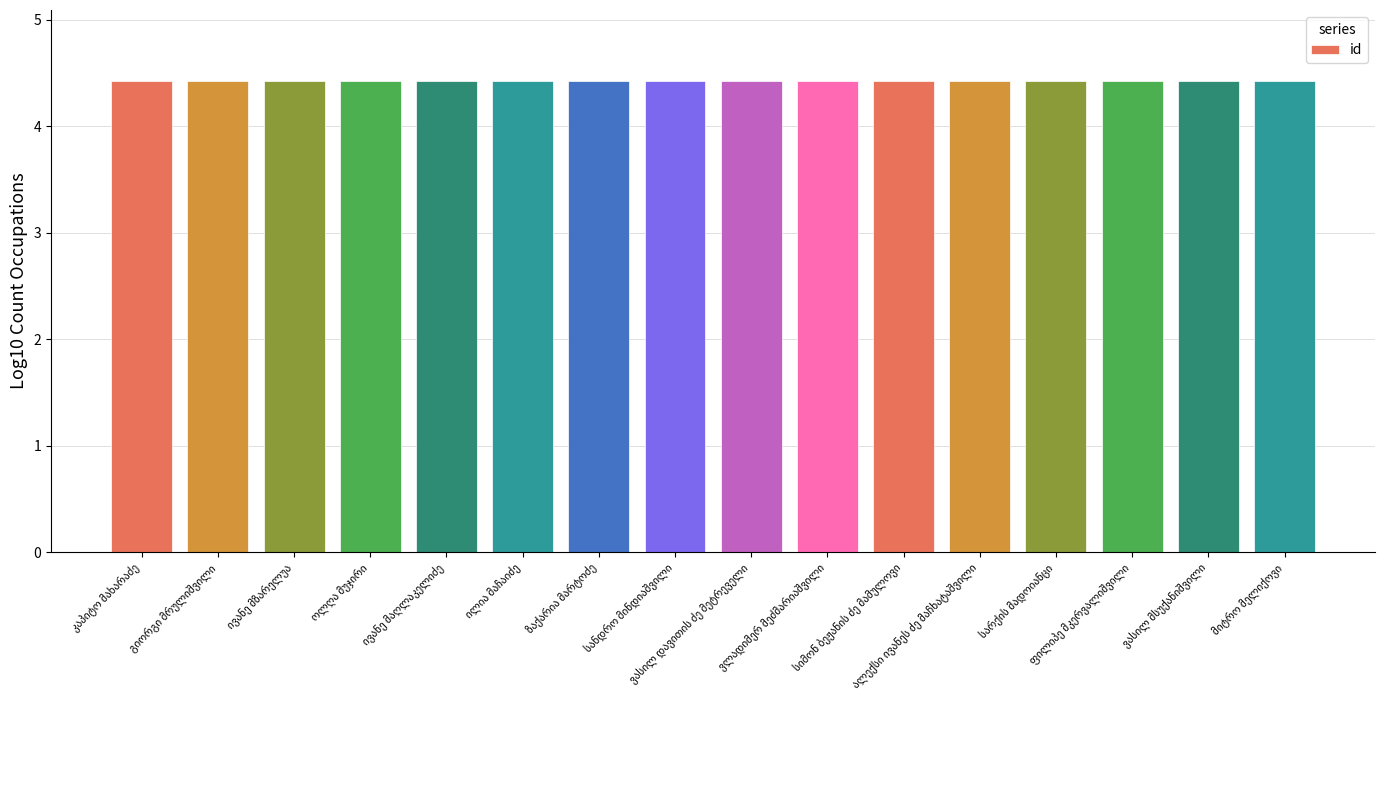

Does the chart contain any negative values?

No